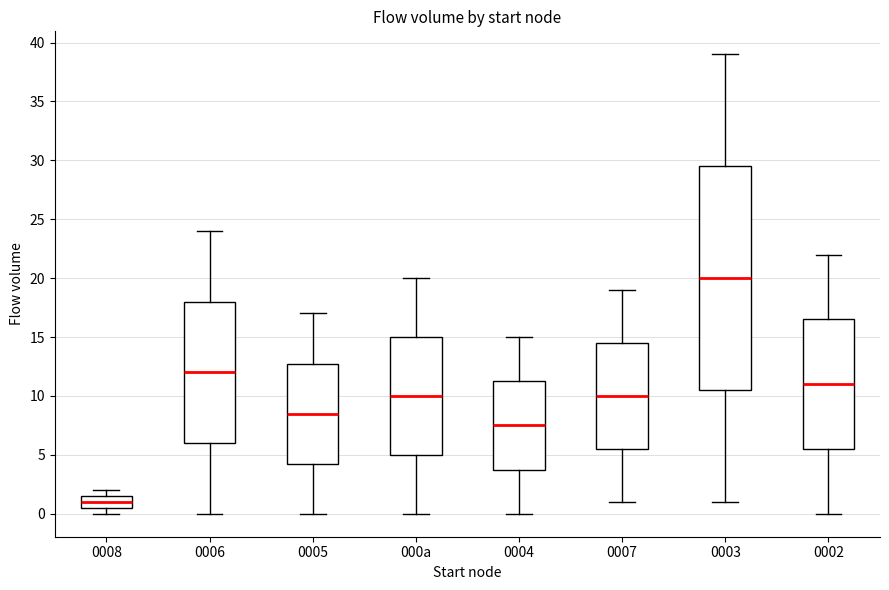

Reading left to right, read every box against the y-axis: the position of its median line, the range the box covers, and the ends of its whiskers. The values are not printed on the chart, so give them approximately, as read against the axis.

0008: median 1.0, box 0.5 to 1.5, whiskers 0.0 to 2.0
0006: median 12.0, box 6.0 to 18.0, whiskers 0.0 to 24.0
0005: median 8.5, box 4.5 to 13.0, whiskers 0.0 to 17.0
000a: median 10.0, box 5.0 to 15.0, whiskers 0.0 to 20.0
0004: median 7.5, box 4.0 to 11.5, whiskers 0.0 to 15.0
0007: median 10.0, box 5.5 to 14.5, whiskers 1.0 to 19.0
0003: median 20.0, box 10.5 to 29.5, whiskers 1.0 to 39.0
0002: median 11.0, box 5.5 to 16.5, whiskers 0.0 to 22.0